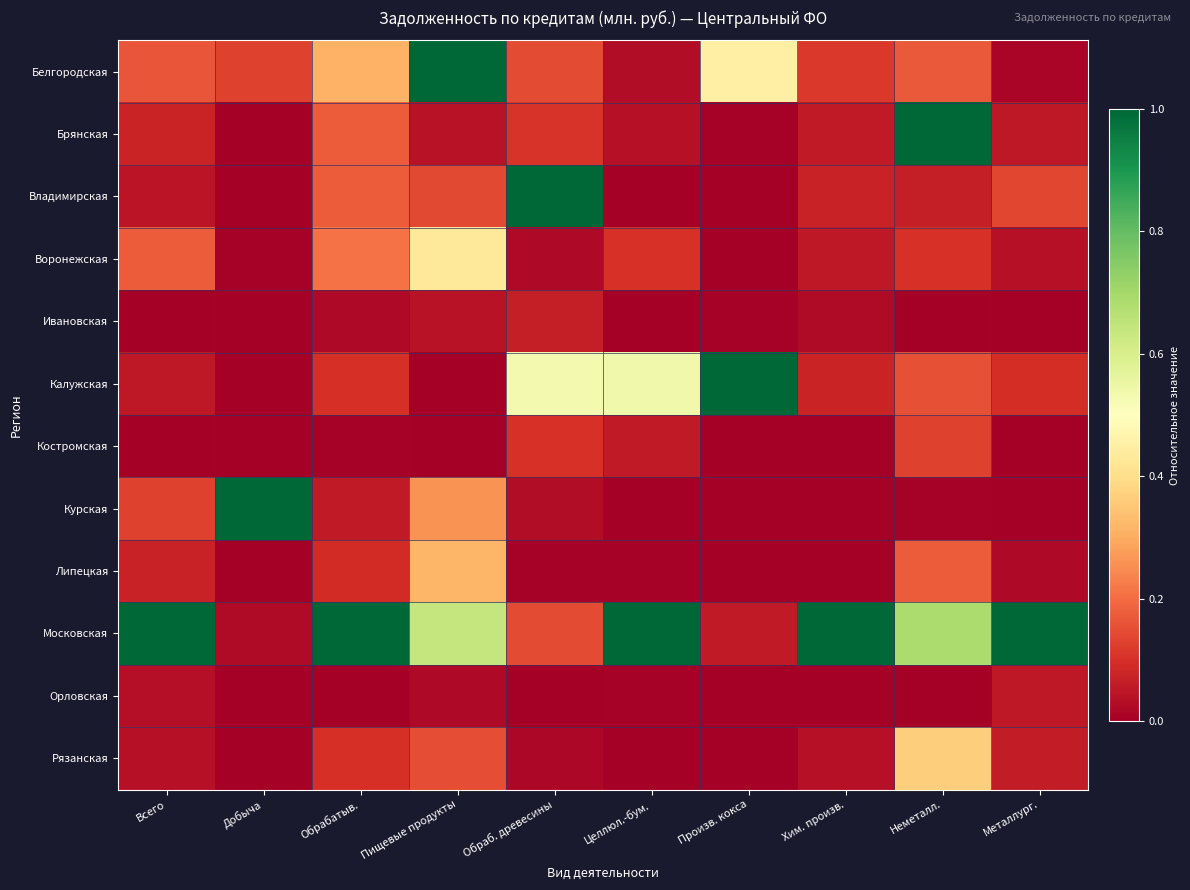

What is the total value across all series at Металлург.?

1.5